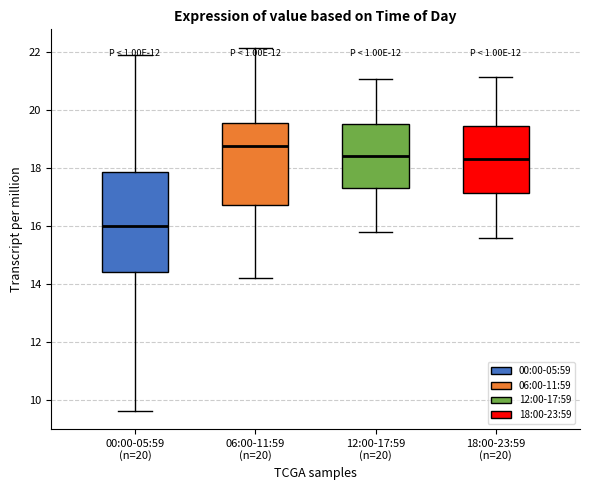

Which box has the lowest median line?

00:00-05:59 (n=20)